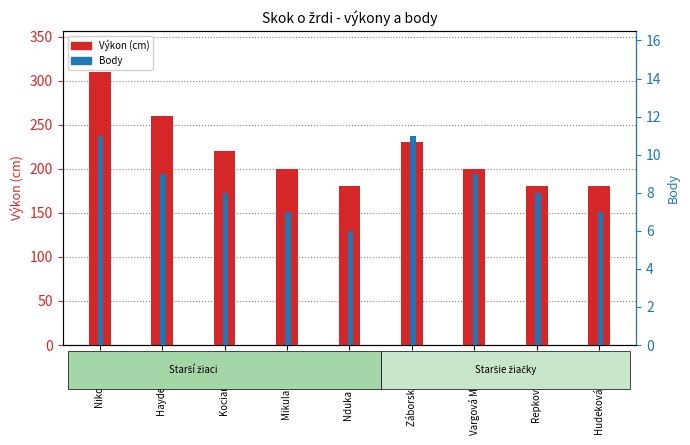

Reading left to right, what are all the values shown in this chart?

Výkon (cm): Niko Adrian=310	Hayden Peter=260	Kocian Jakub=220	Mikula Gabriel=200	Nduka Samuel=180	Záborská Diana=230	Vargová Margaret=200	Repková Diana=180	Hudeková Agatha=180
Body: Niko Adrian=11	Hayden Peter=9	Kocian Jakub=8	Mikula Gabriel=7	Nduka Samuel=6	Záborská Diana=11	Vargová Margaret=9	Repková Diana=8	Hudeková Agatha=7